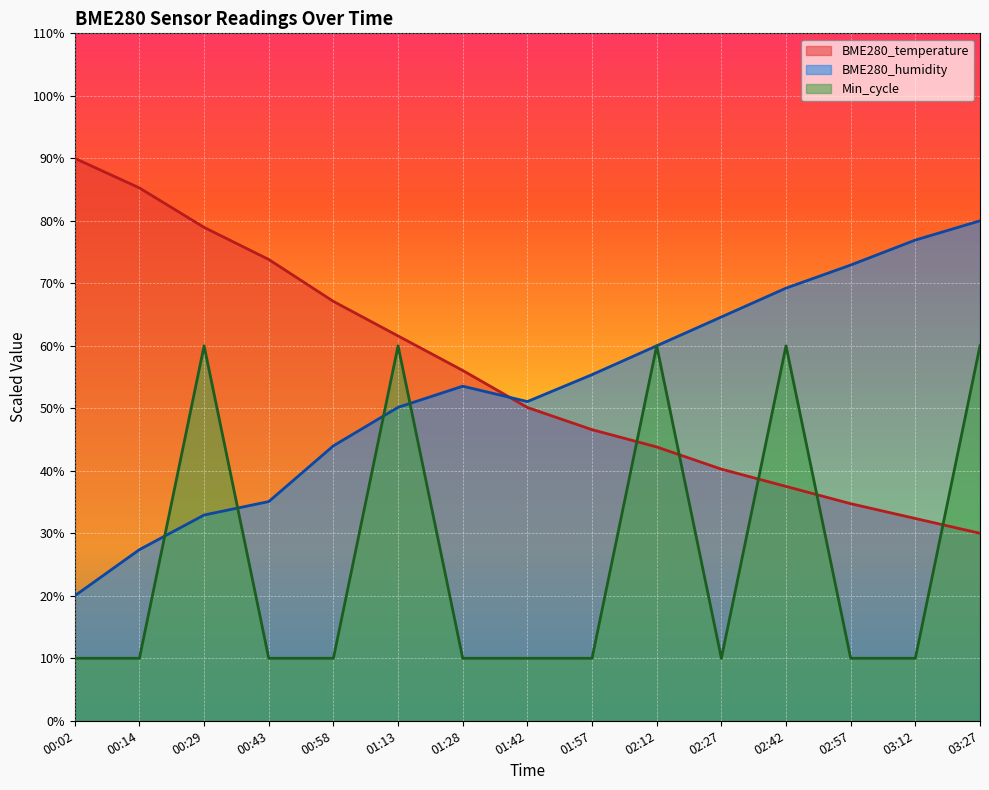

Which label corresponds to the smallest value in the chart?

00:02